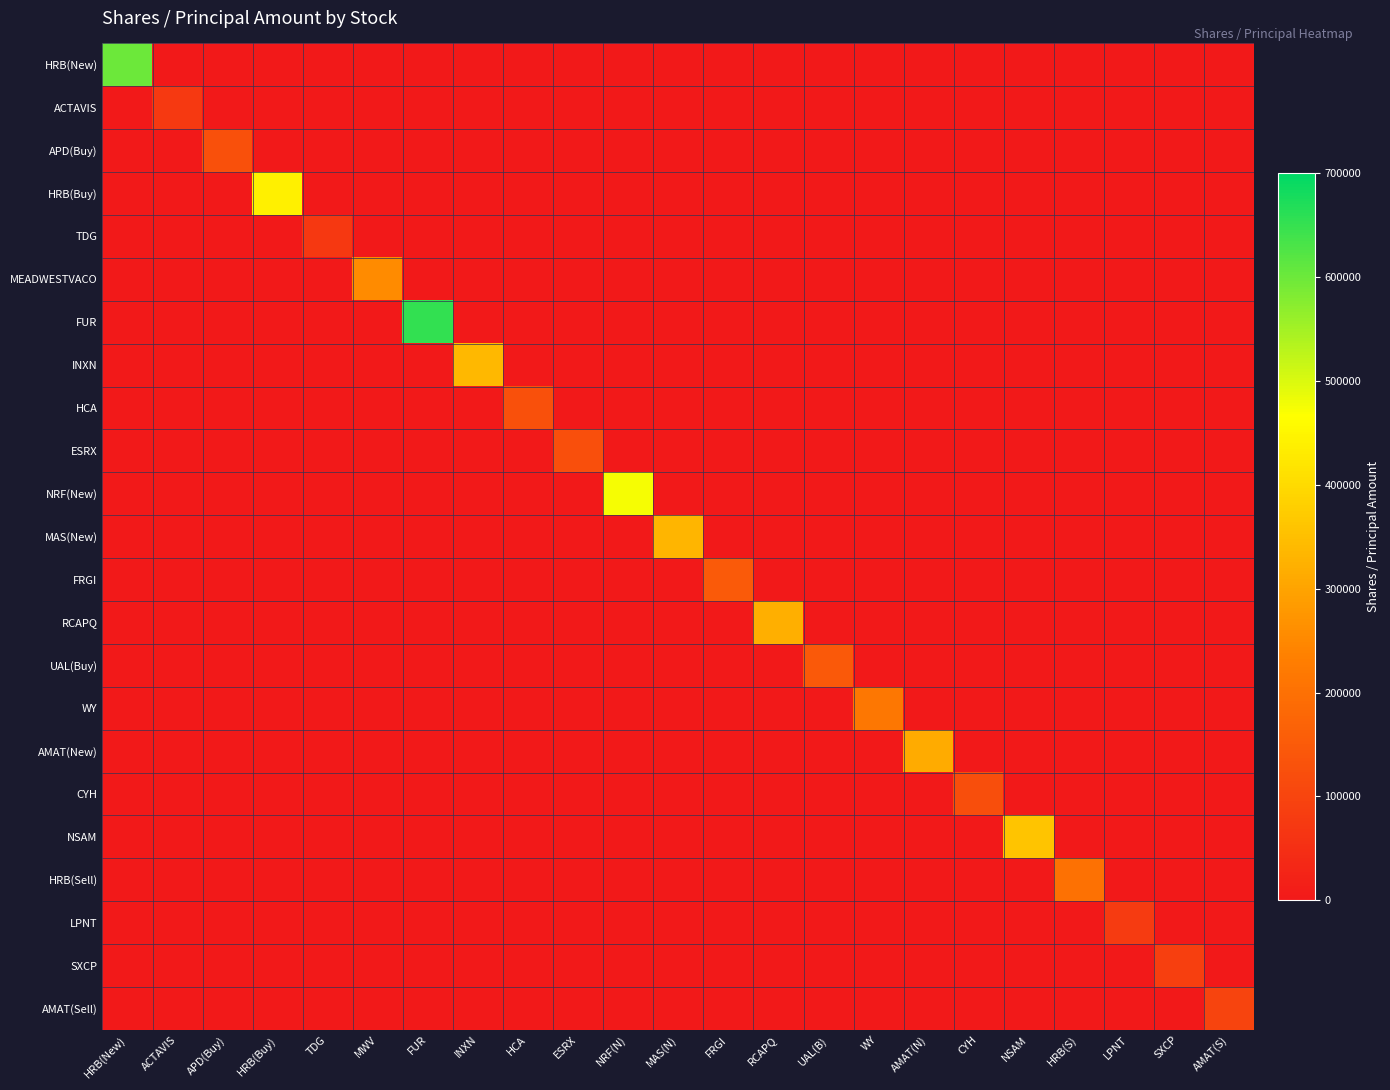

Which has a higher value, NSAM or WY?

NSAM